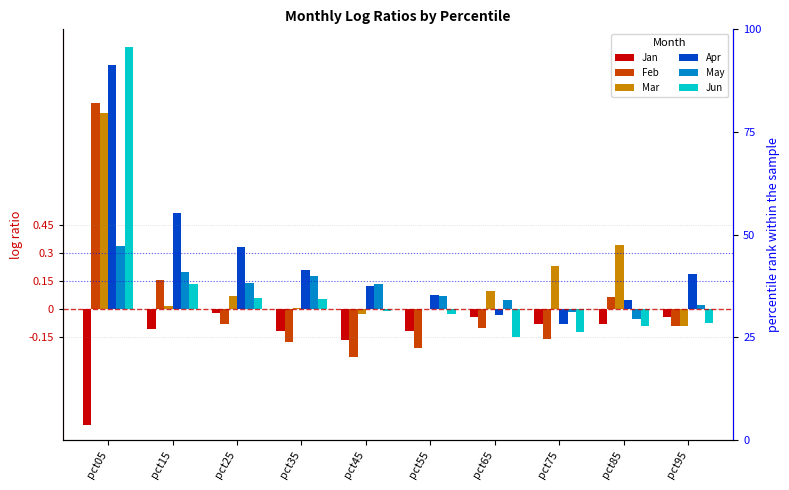

At which label does Jan reach its minimum?

pct05